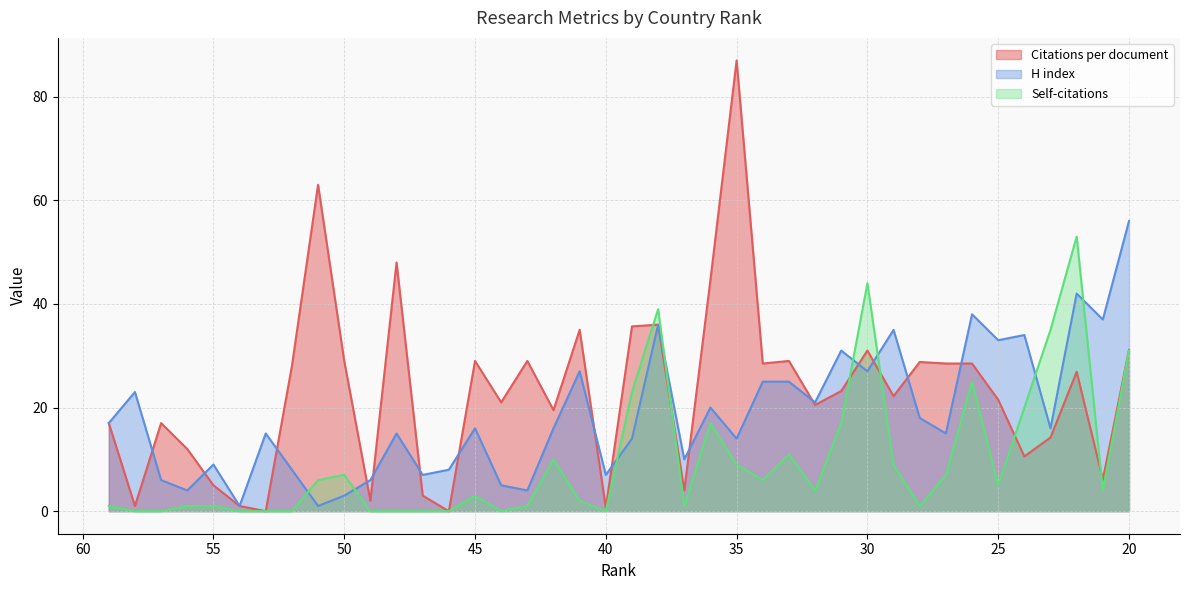

The value of H index at 47 is 10.6. True or false?

False